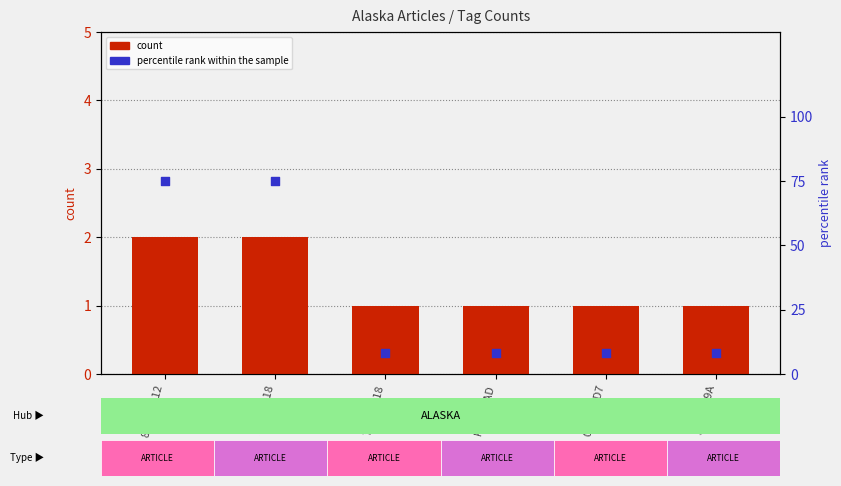

Which series has the largest total across all categories?

percentile rank within the sample